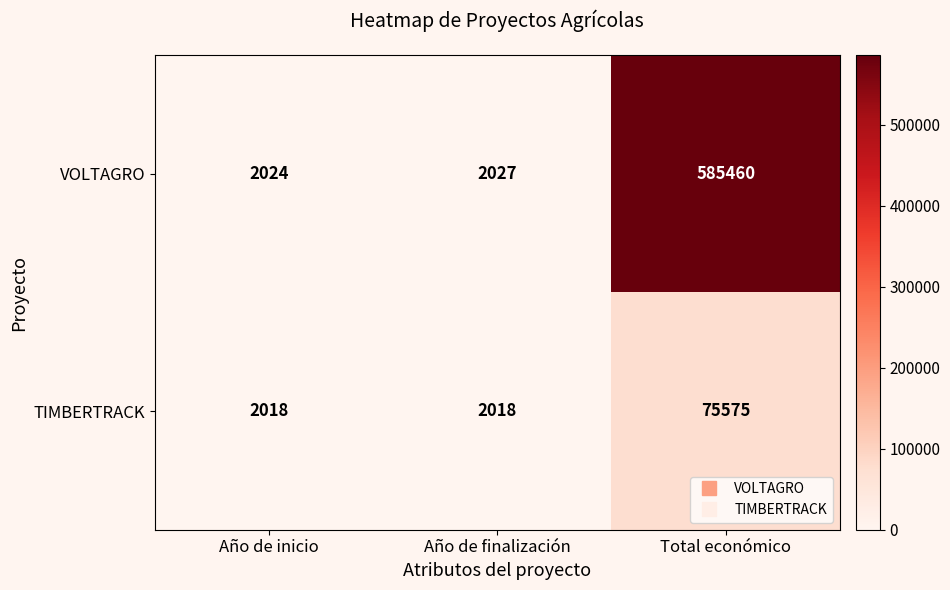

What is the sum of all VOLTAGRO values?

589511